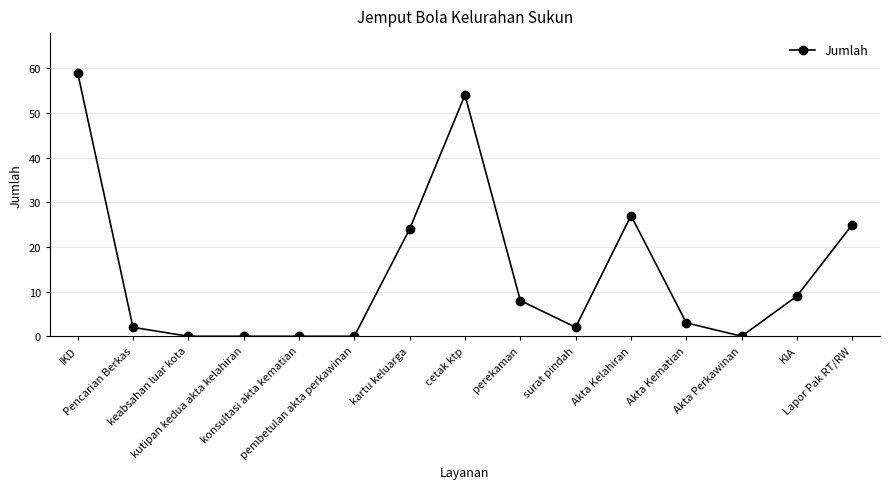

What is the maximum value shown in the chart?

59